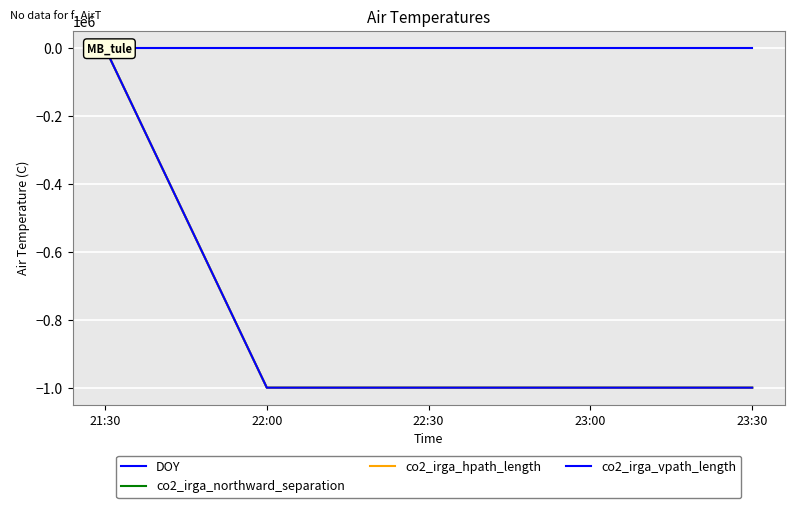

Reading right to left, what are all the values shown in this chart?

DOY: 23:30=66.0	23:00=66.0	22:30=65.9	22:00=65.9	21:30=65.9
co2_irga_northward_separation: 23:30=-999900.0	23:00=-999900.0	22:30=-999900.0	22:00=-999900.0	21:30=20.0
co2_irga_hpath_length: 23:30=-999900.0	23:00=-999900.0	22:30=-999900.0	22:00=-999900.0	21:30=0.9
co2_irga_vpath_length: 23:30=-999900.0	23:00=-999900.0	22:30=-999900.0	22:00=-999900.0	21:30=12.7